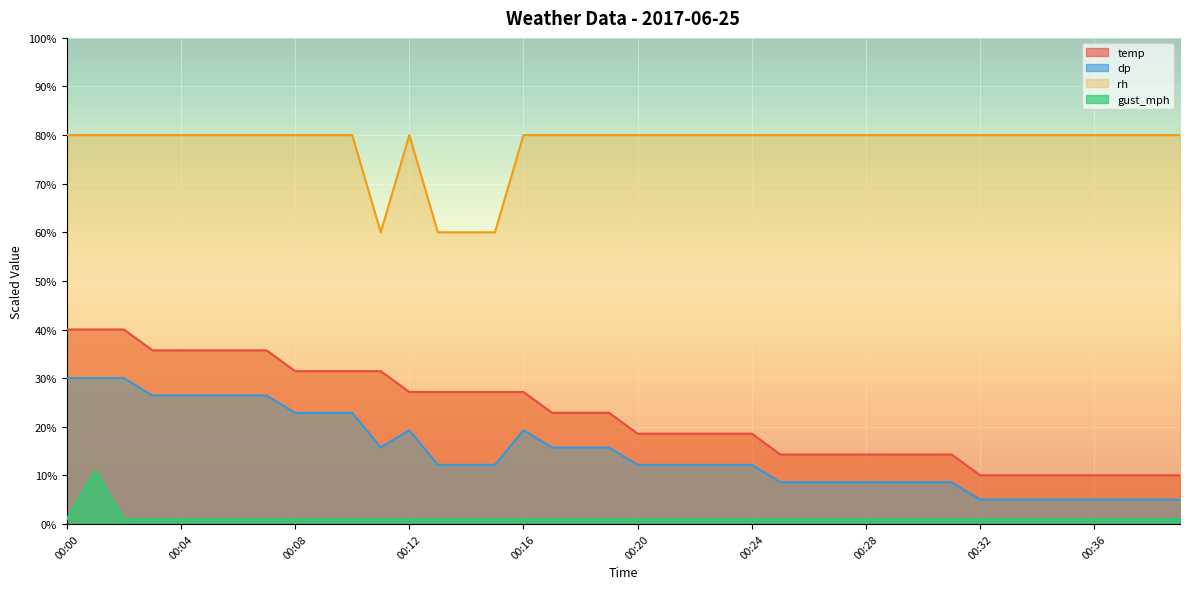

At which label does dp first exceed 12?

00:00